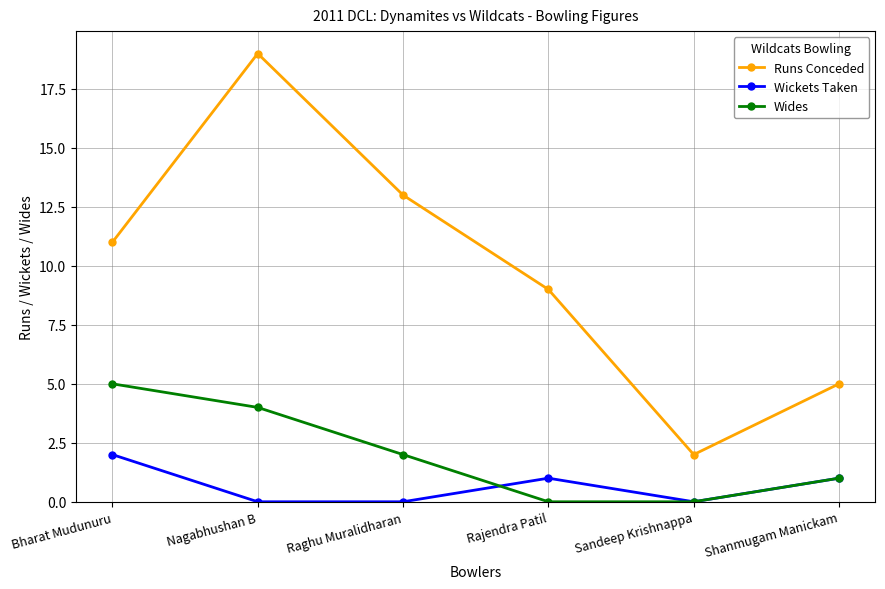

True or false: Runs Conceded has a value of 5 at Shanmugam Manickam.

True